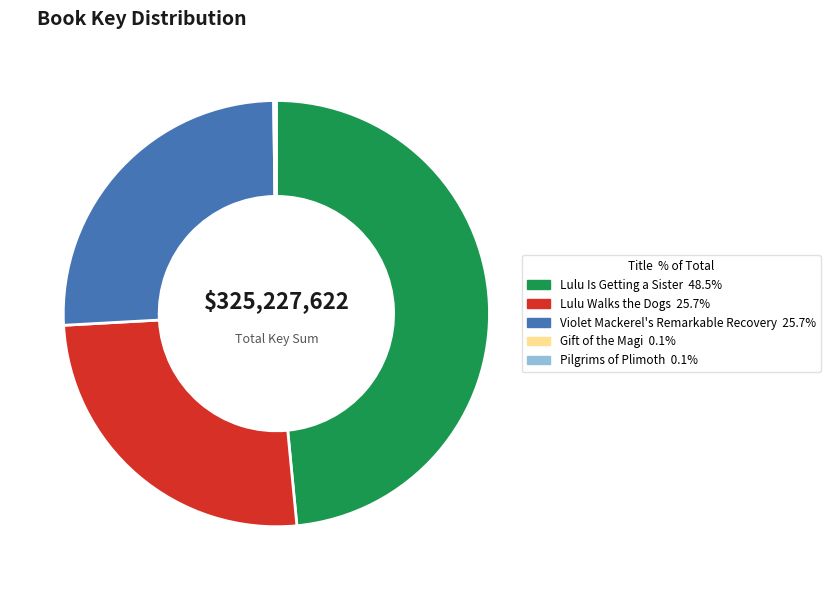

Between Violet Mackerel's Remarkable Recovery and Lulu Is Getting a Sister, which is larger?

Lulu Is Getting a Sister